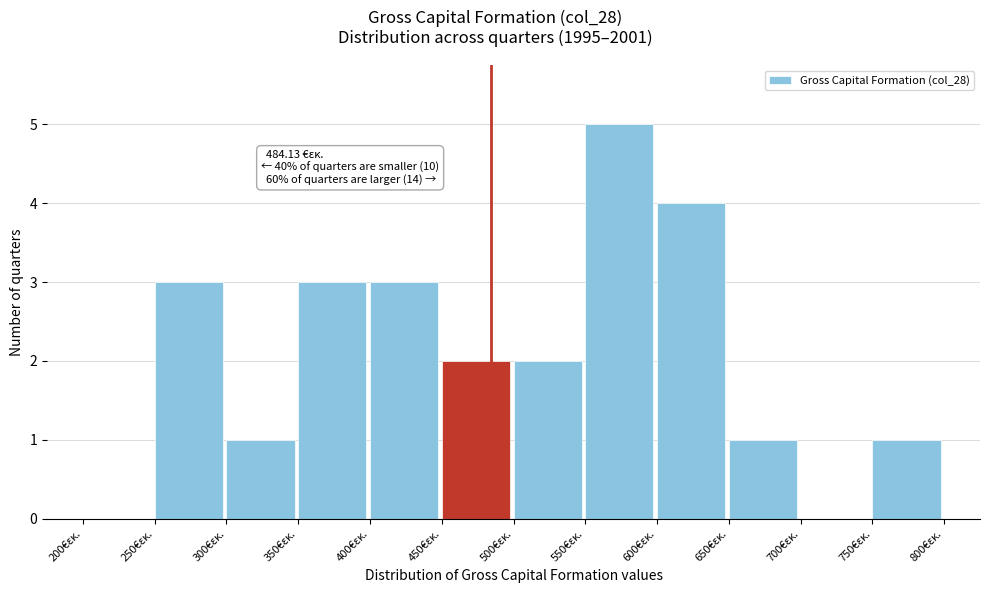

Over which range of the x-axis is the bar tallest?

550 to 600